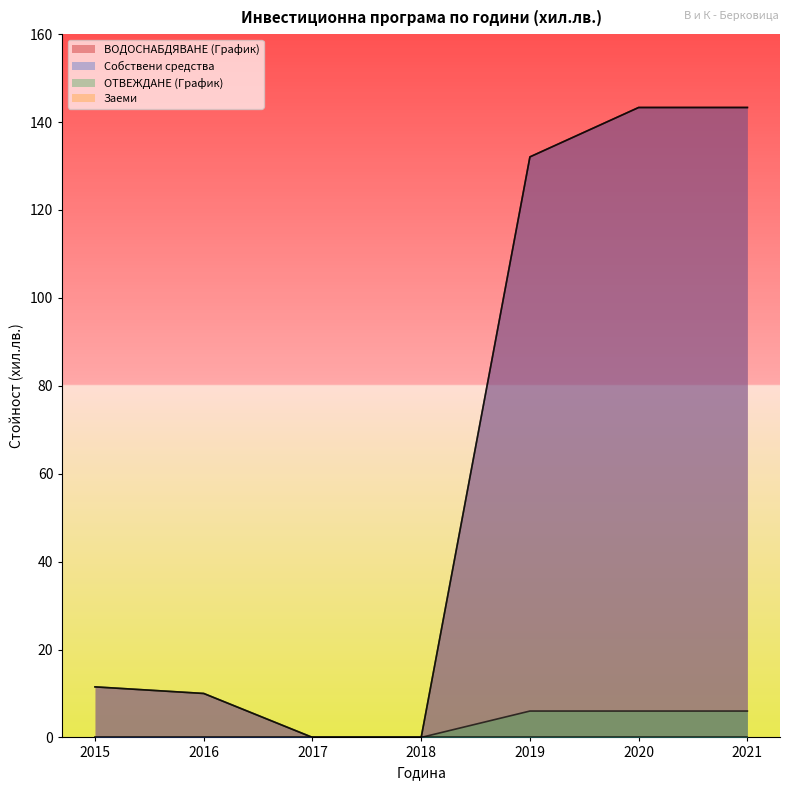

Is it true that ОТВЕЖДАНЕ (График) equals 0.0 at 2016?

True